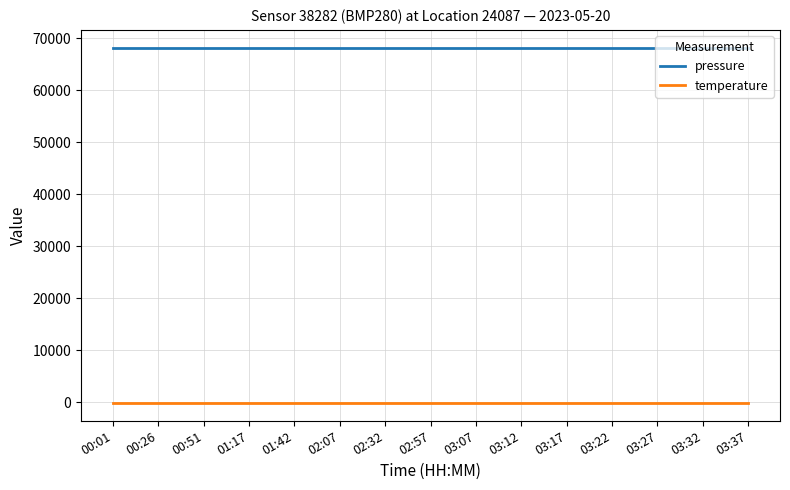

True or false: pressure and temperature cross at least once.

False